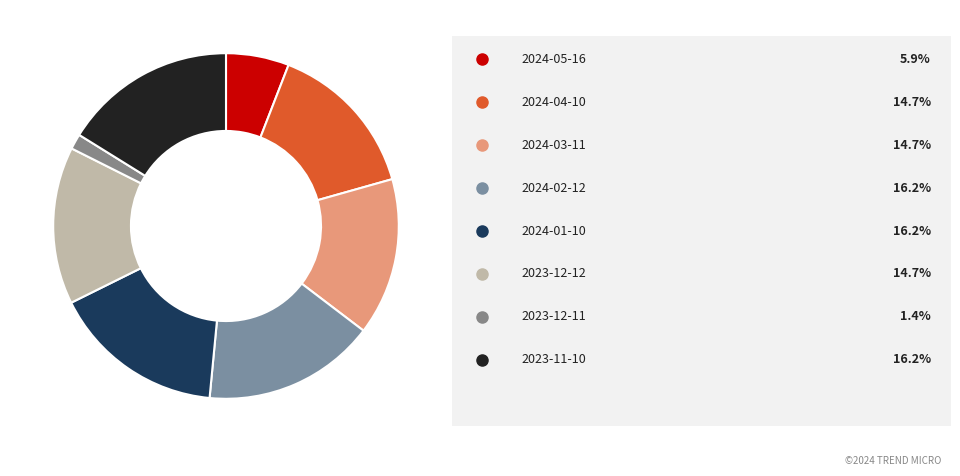

Count the number of slices in the pie.

8